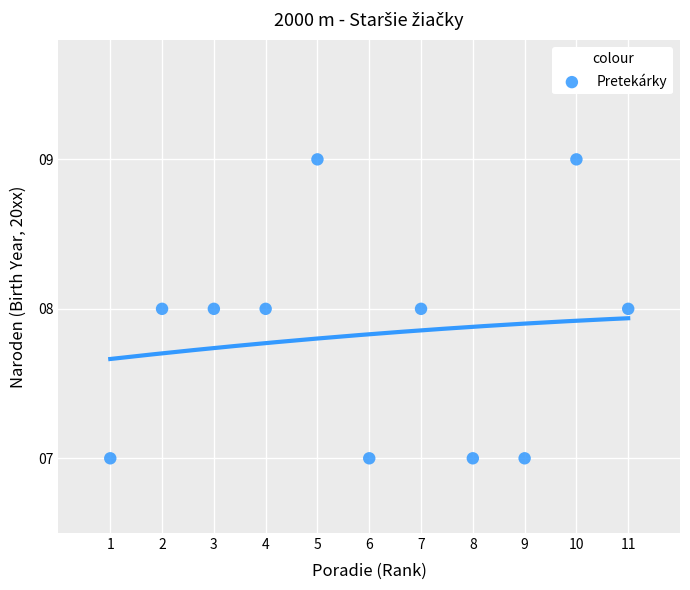

What is the range of X values (max minus min)?

10